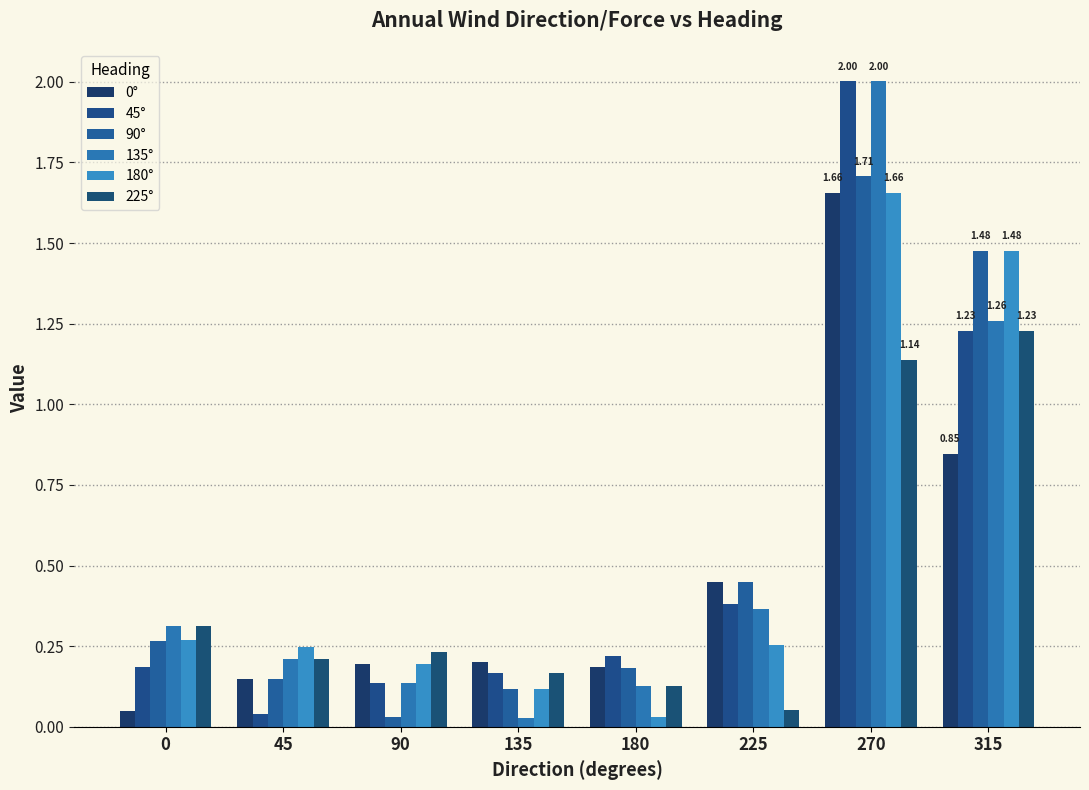

How many groups of bars are there?

8